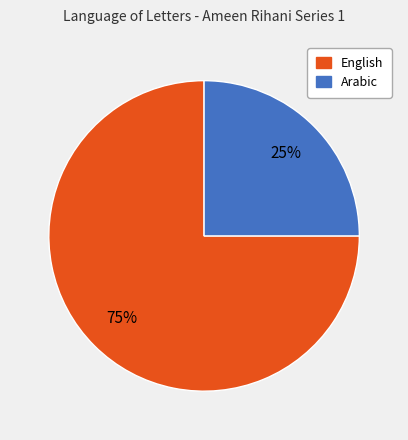

Is there any slice that represents more than half of the pie?

Yes